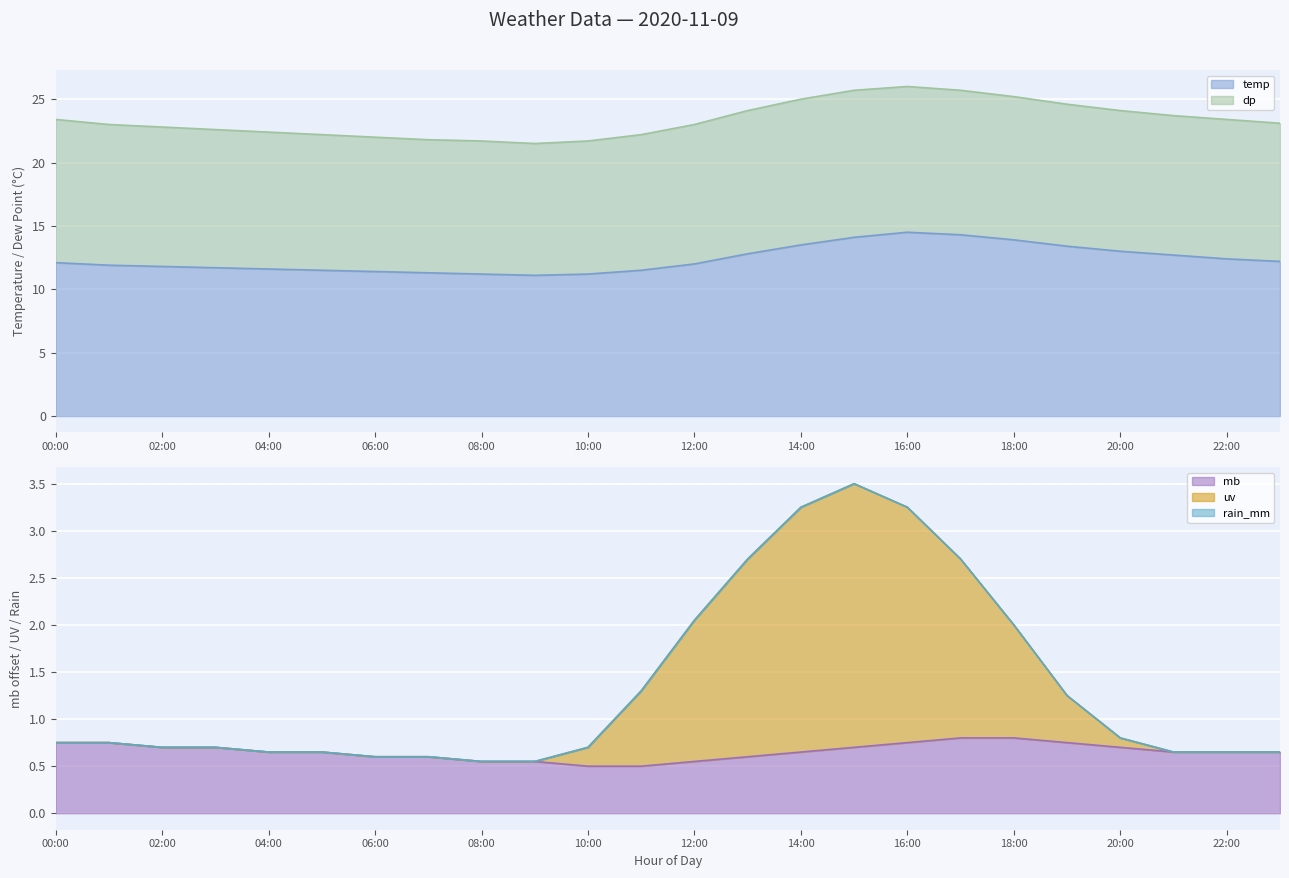

The value of mb at 21:00 is 0.9. True or false?

False